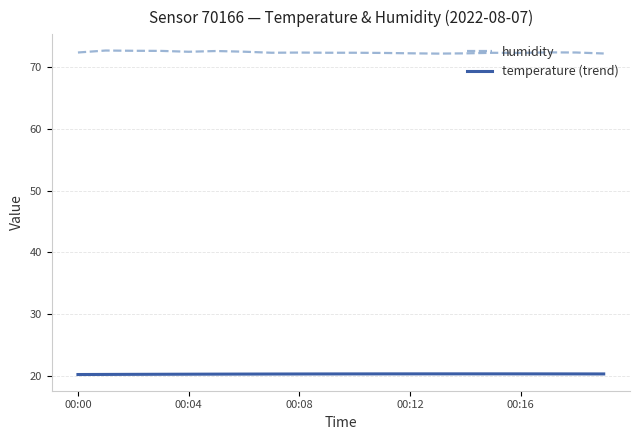

What is the lowest value of the temperature (trend) series?

20.2